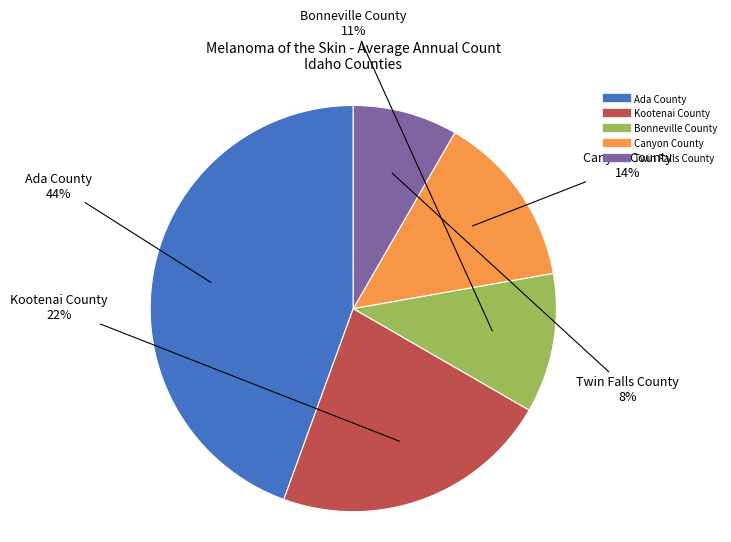

Which slice is the largest?

Ada County